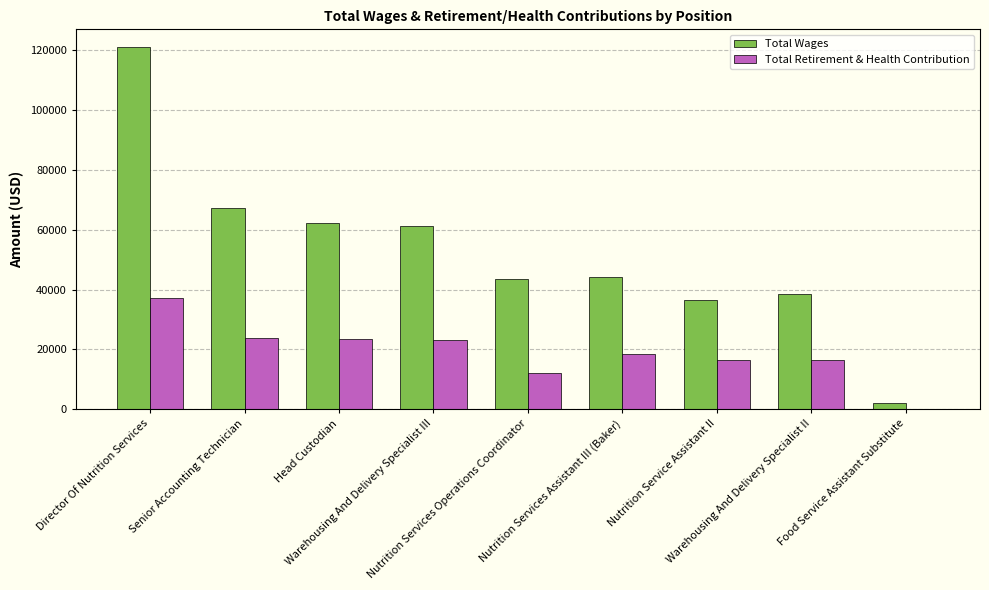

Which series has the largest total across all categories?

Total Wages